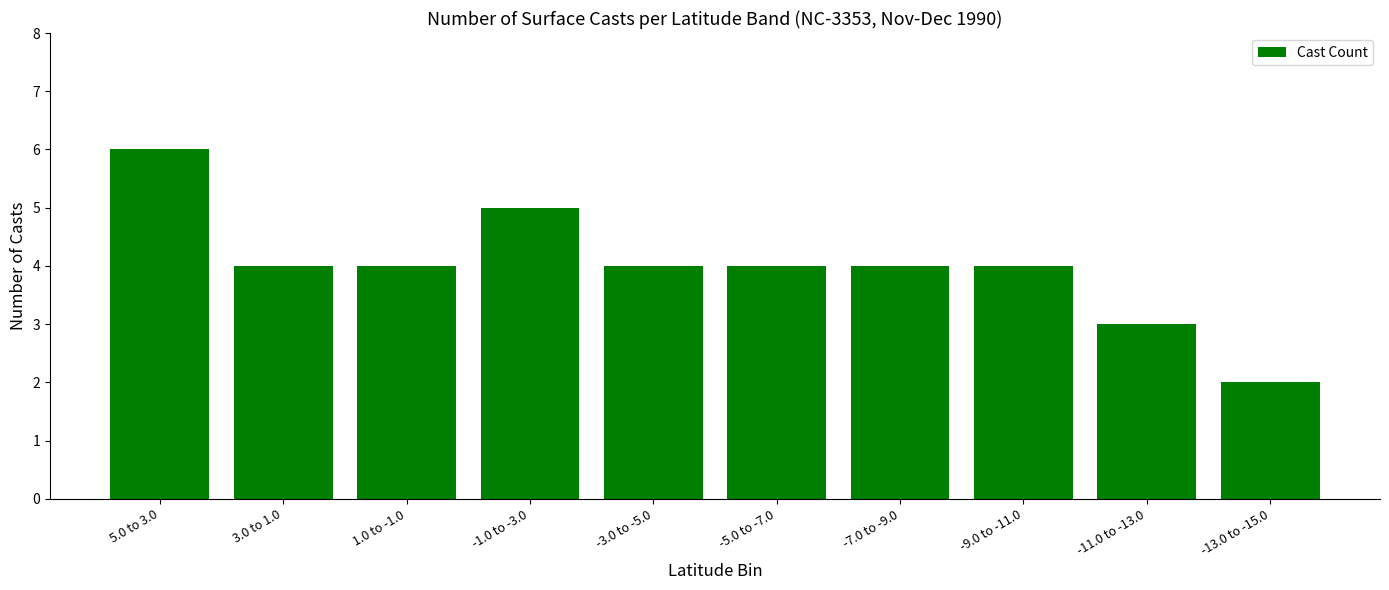

Reading left to right, list all the values displayed in this chart.

6	4	4	5	4	4	4	4	3	2